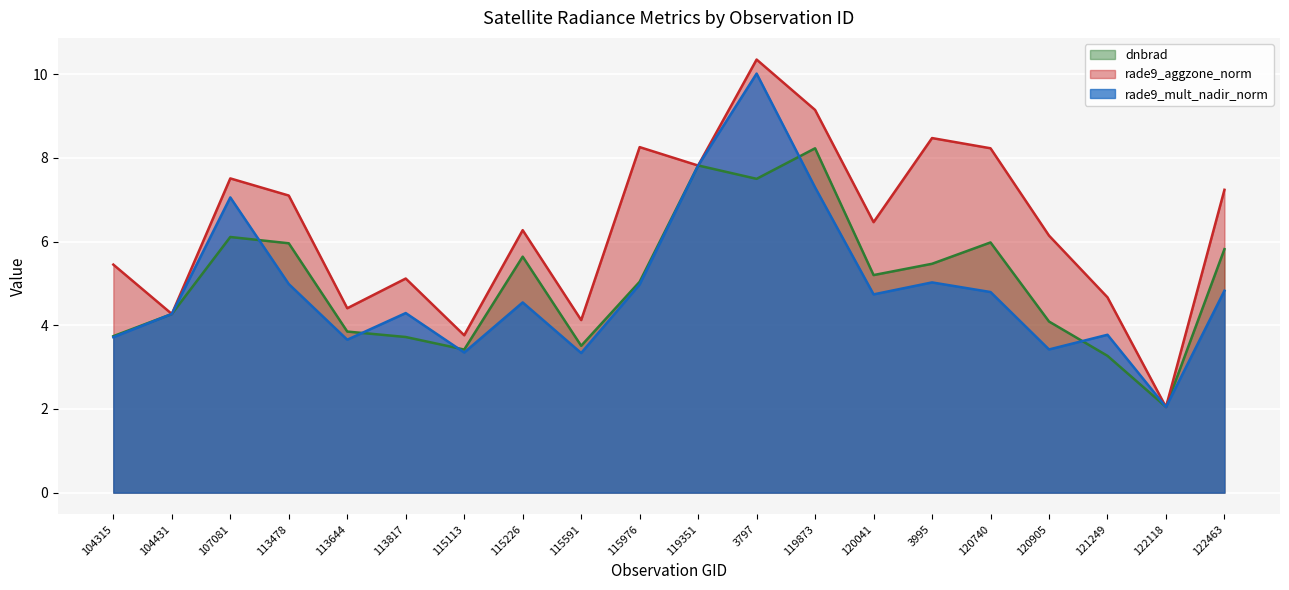

Which category has the lowest value in the rade9_mult_nadir_norm series?

122118